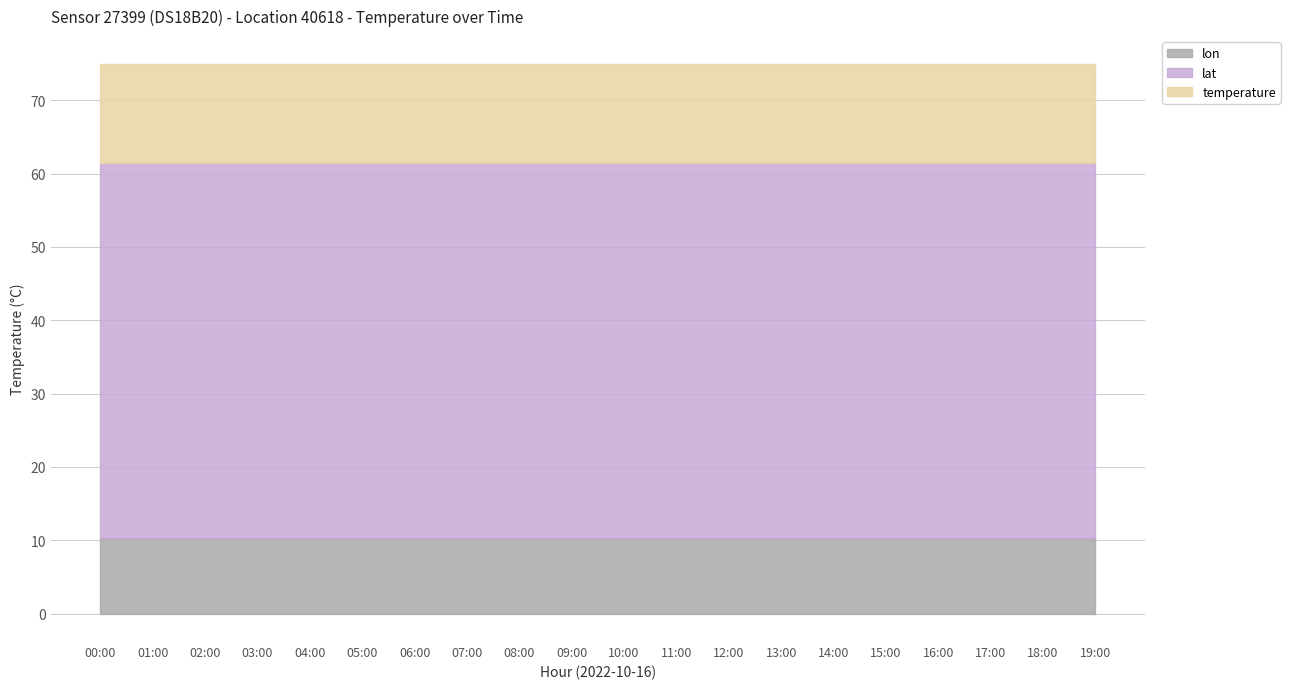

Is the value of temperature at 07:00 greater than the value of lat at 00:00?

No